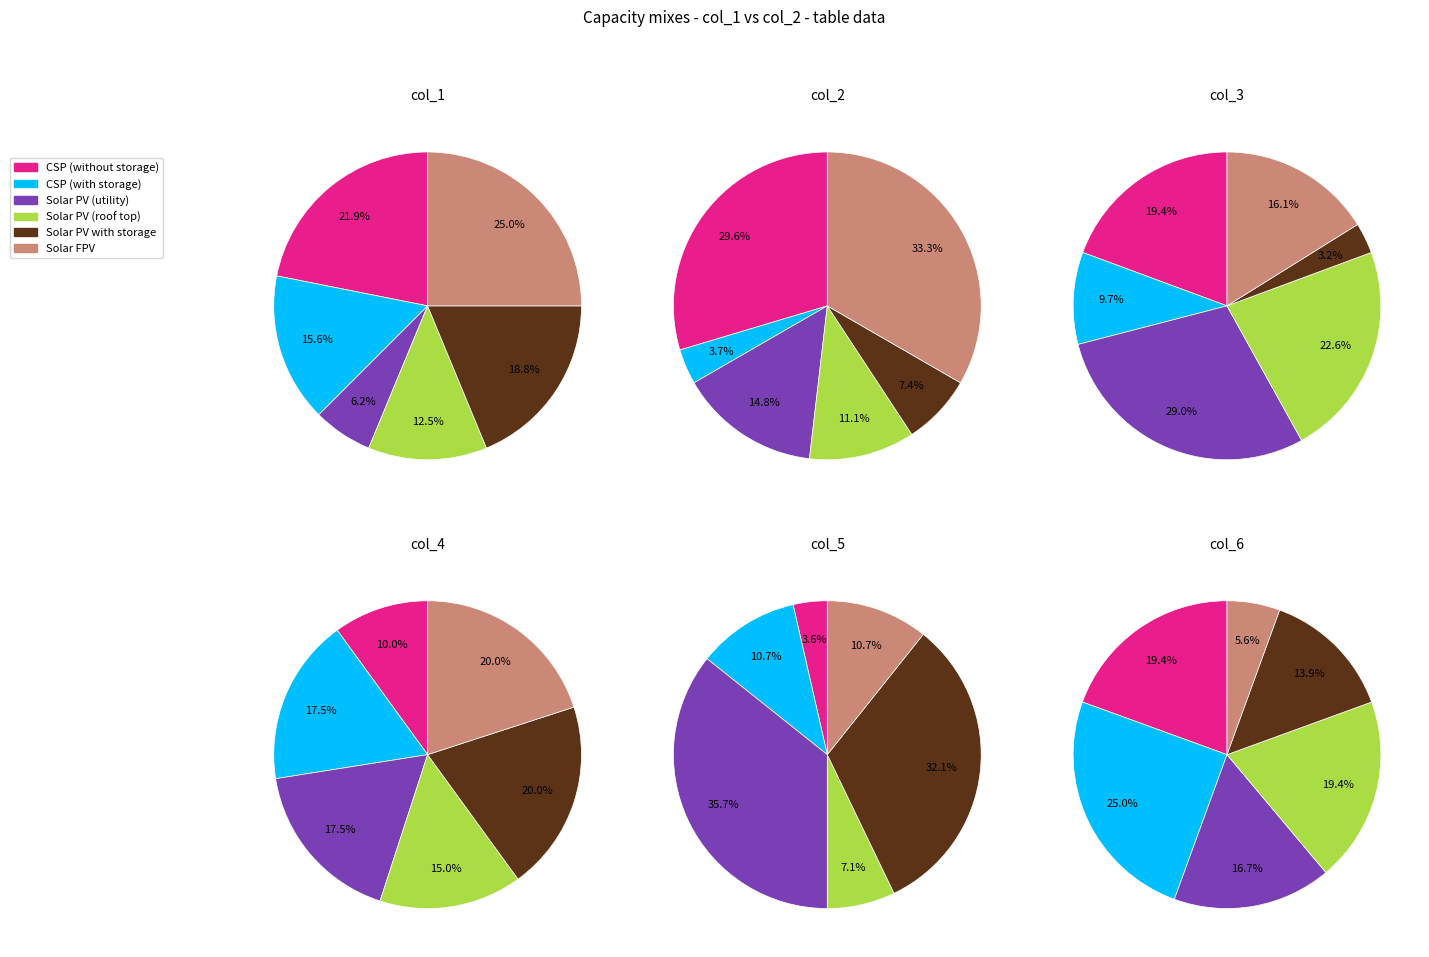

What percentage is the 6 slice, to the nearest percent?

17%